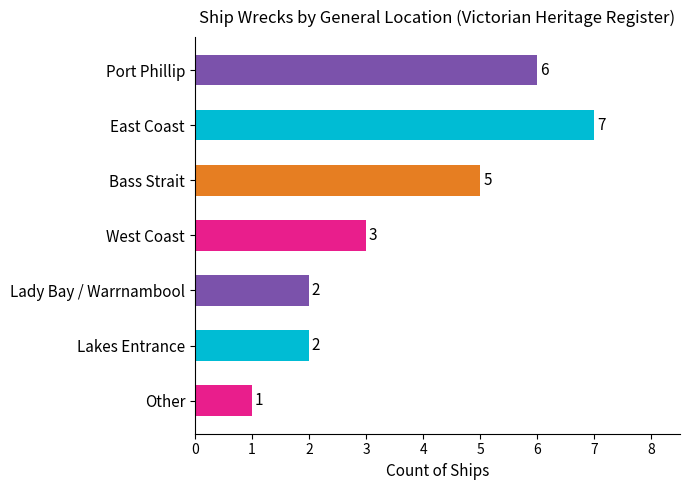

What is the change in value from Port Phillip to Other?

-5